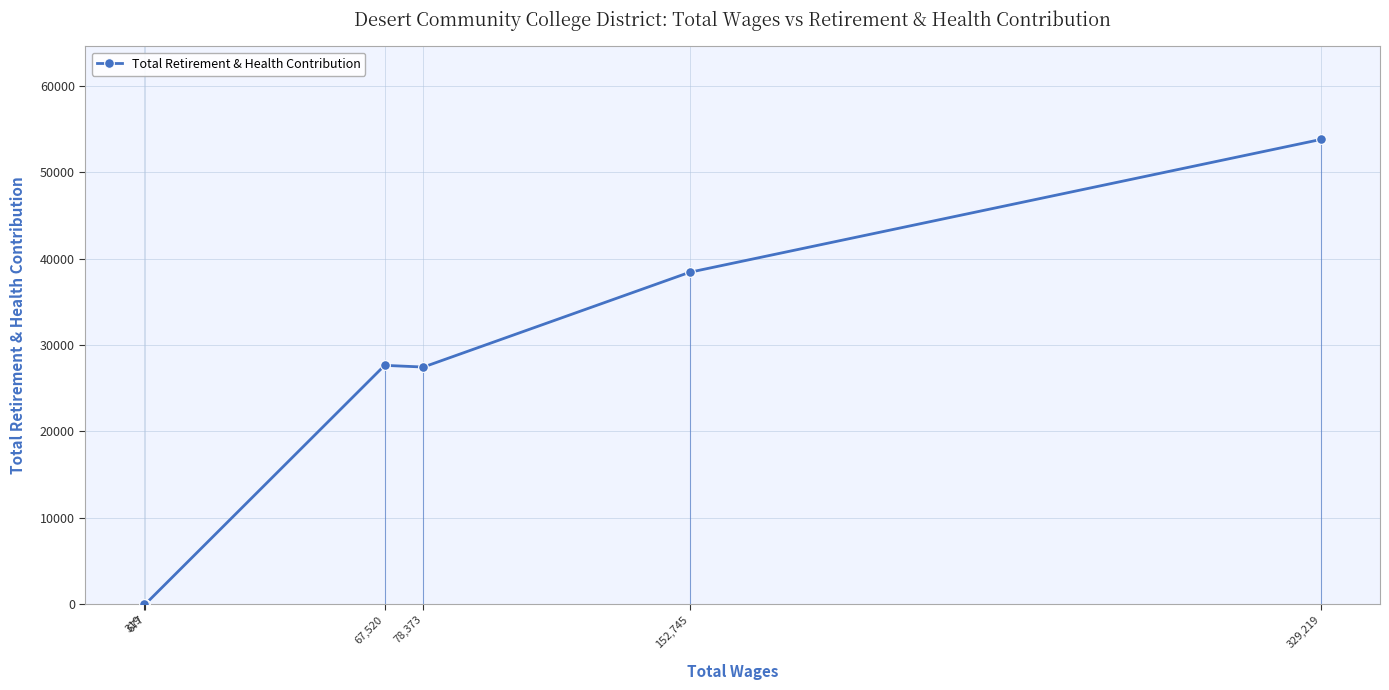

How many interior local peaks (higher than both neighbors) does the data have?

1